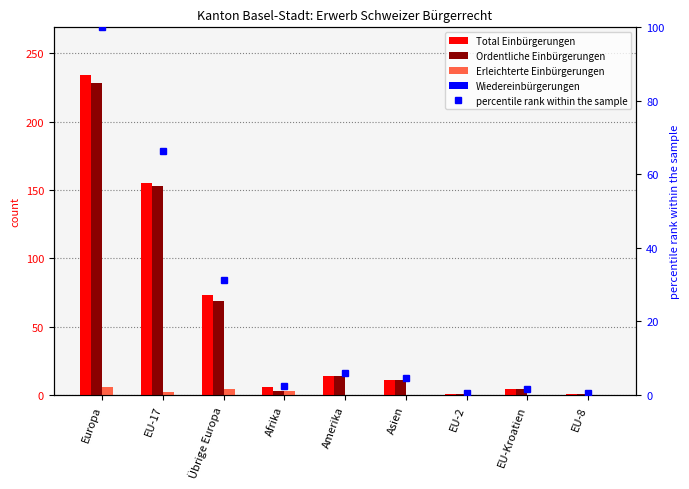

Which series changed the most between EU-17 and EU-2?

Total Einbürgerungen